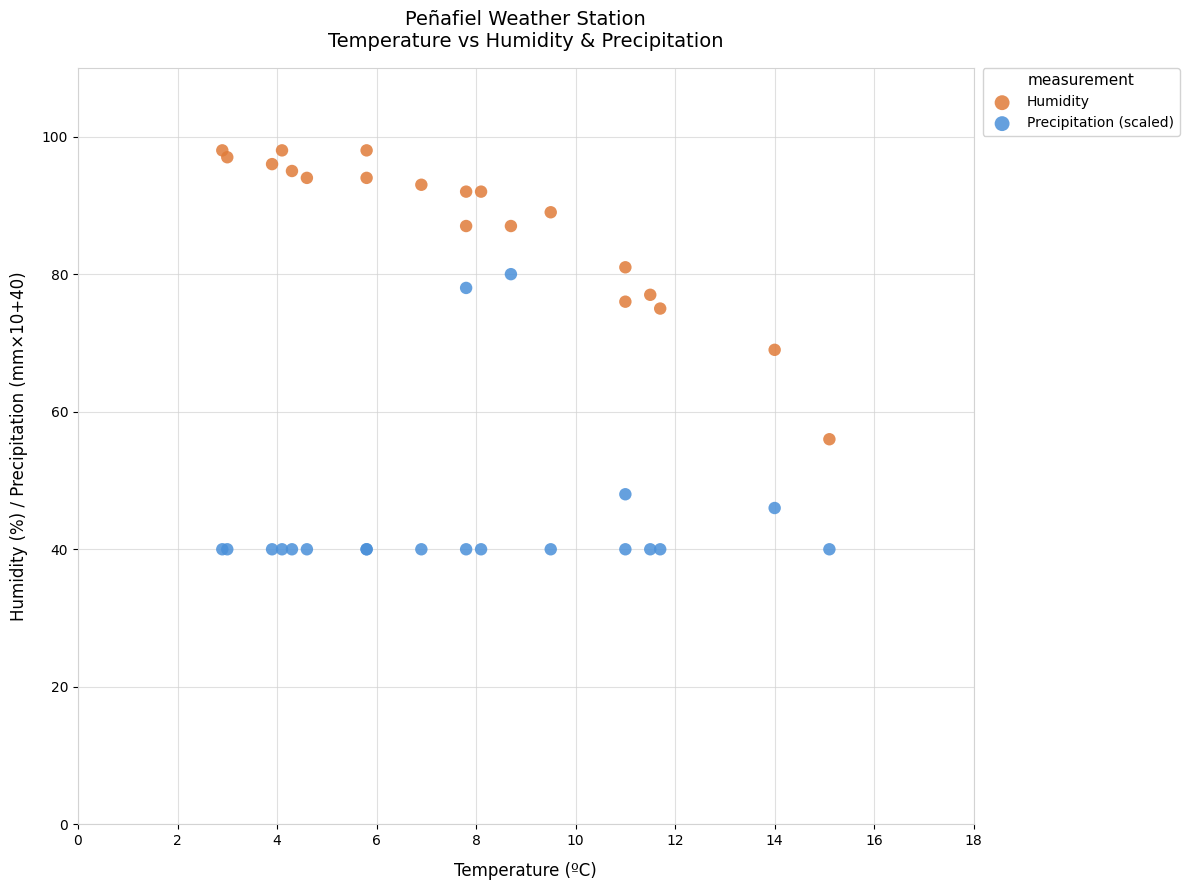

Which series reaches the minimum Y coordinate?

Precipitation (scaled)